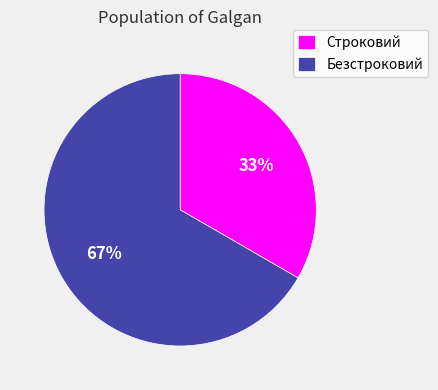

Rank the categories by value from highest to lowest.

Безстроковий, Строковий